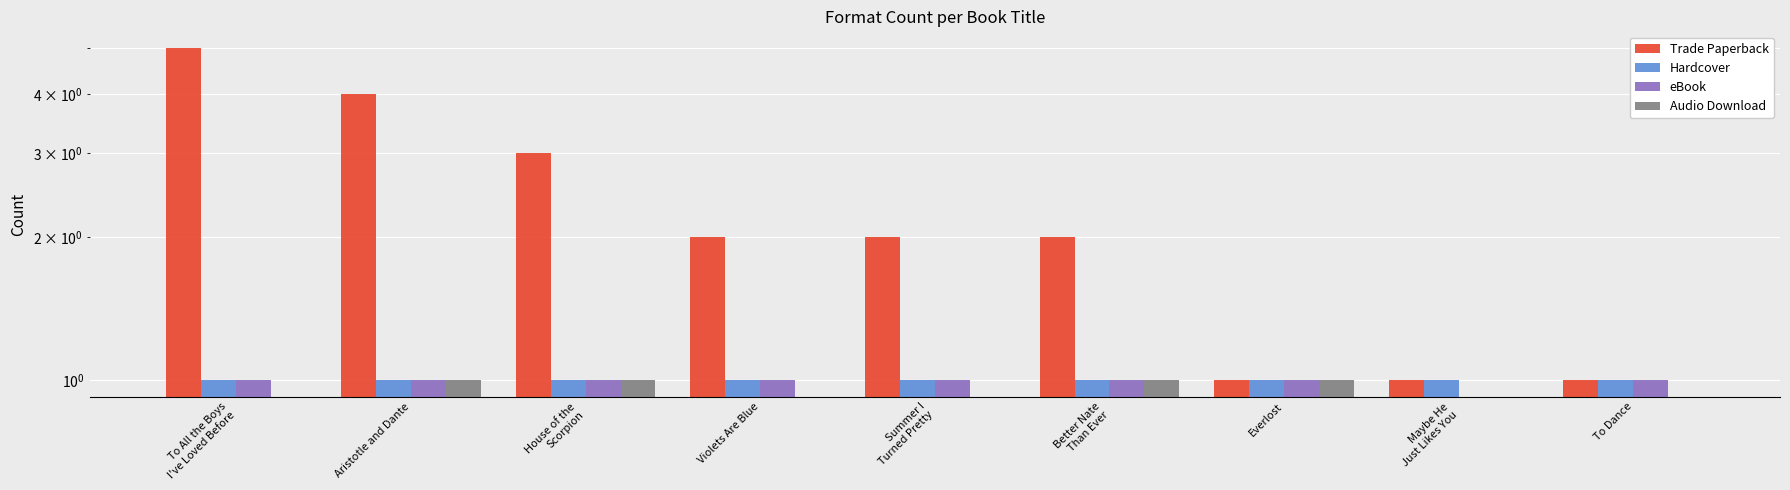

The value of Audio Download at Everlost is 0. True or false?

False